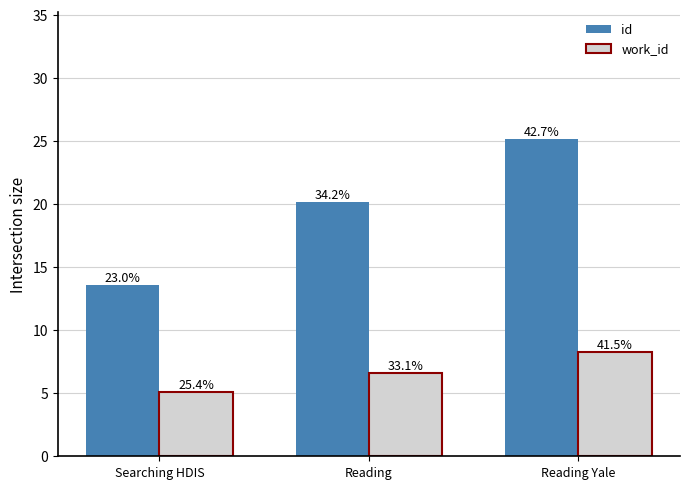

Rank the series by their average value, from highest to lowest.

id, work_id